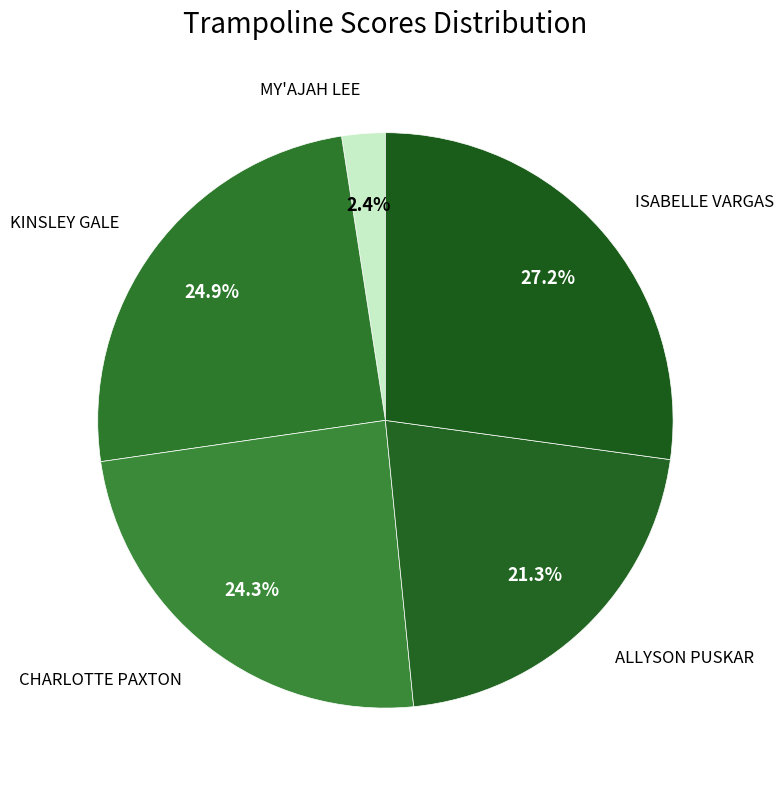

Approximately how many times larger is the value at ALLYSON PUSKAR compared to KINSLEY GALE?

0.9